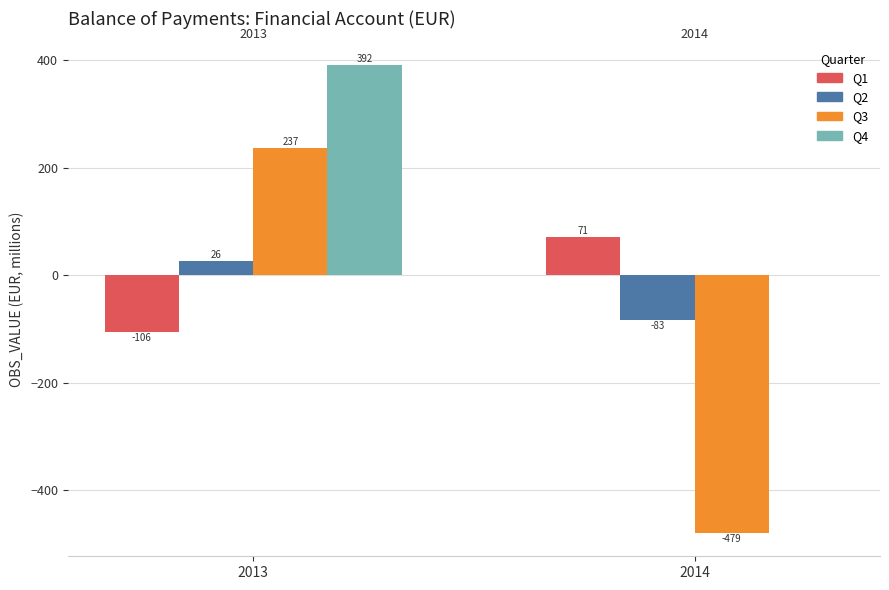

Where is Q1 nearest to the value -17?

2014